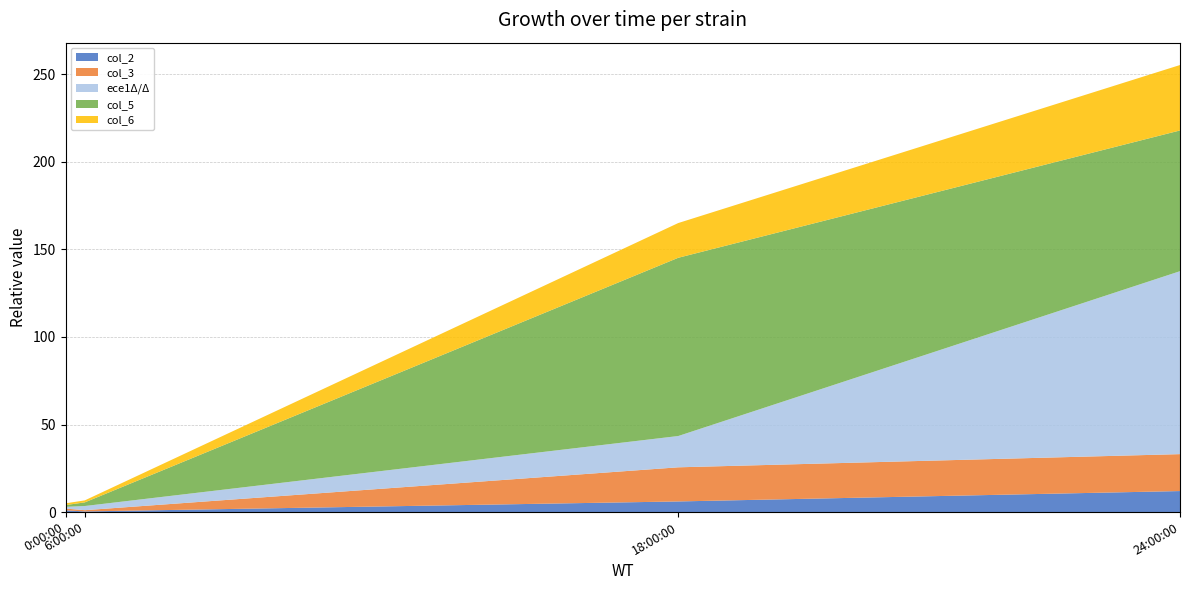

Reading left to right, extract all data points from this chart.

col_2: 0:00:00=1.0	6:00:00=0.4	18:00:00=6.1	24:00:00=12.0
col_3: 0:00:00=1.0	6:00:00=0.7	18:00:00=19.5	24:00:00=21.1
ece1Δ/Δ: 0:00:00=1.0	6:00:00=2.4	18:00:00=17.9	24:00:00=104.4
col_5: 0:00:00=1.0	6:00:00=2.1	18:00:00=101.8	24:00:00=80.3
col_6: 0:00:00=1.0	6:00:00=1.1	18:00:00=19.8	24:00:00=37.4